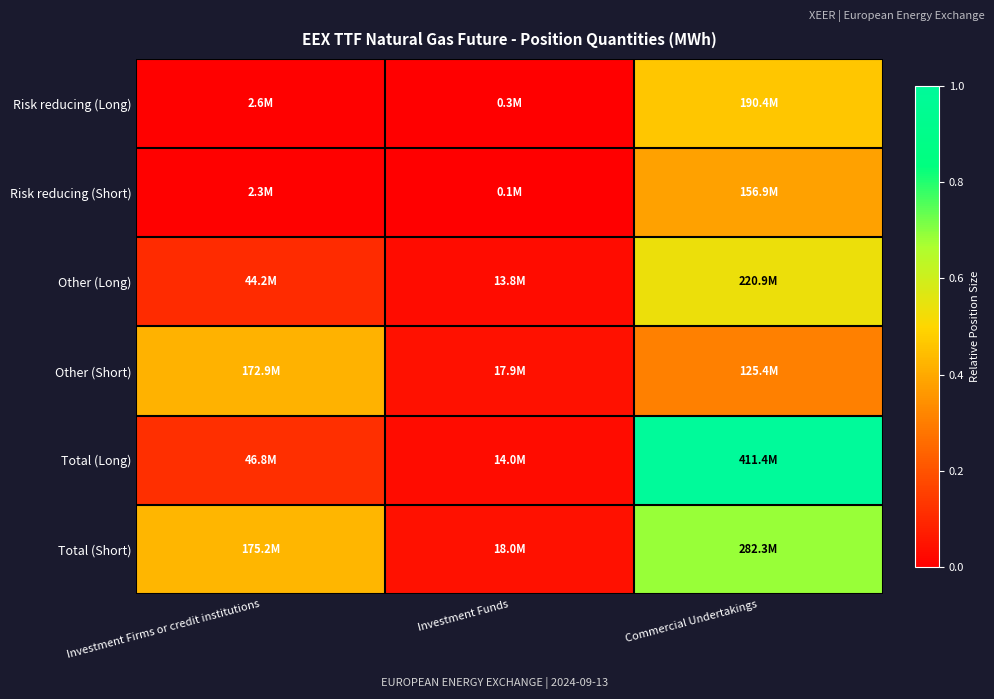

Reading left to right, list all the values displayed in this chart.

Risk reducing (Long): Investment Firms or credit institutions=0.0	Investment Funds=0.0	Commercial Undertakings=0.5
Risk reducing (Short): Investment Firms or credit institutions=0.0	Investment Funds=0.0	Commercial Undertakings=0.4
Other (Long): Investment Firms or credit institutions=0.1	Investment Funds=0.0	Commercial Undertakings=0.5
Other (Short): Investment Firms or credit institutions=0.4	Investment Funds=0.0	Commercial Undertakings=0.3
Total (Long): Investment Firms or credit institutions=0.1	Investment Funds=0.0	Commercial Undertakings=1.0
Total (Short): Investment Firms or credit institutions=0.4	Investment Funds=0.0	Commercial Undertakings=0.7